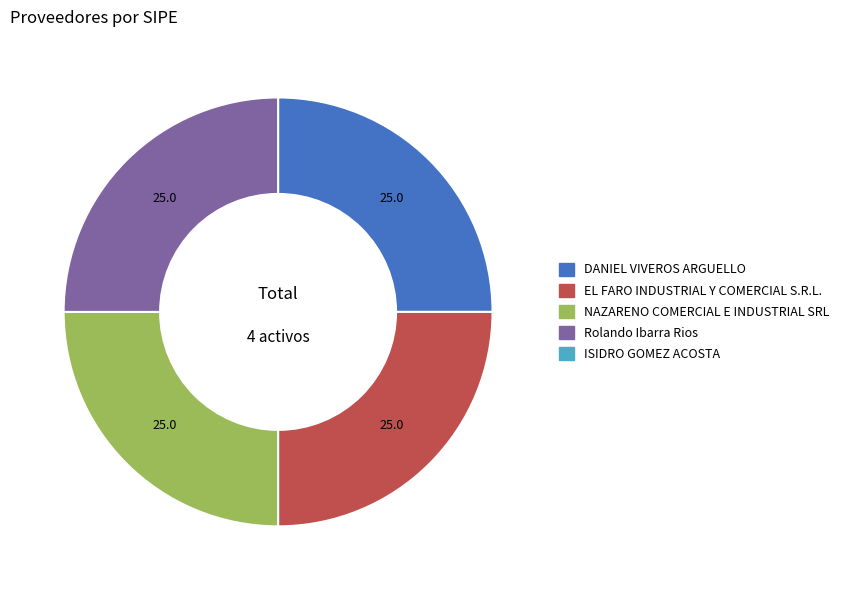

Is there any slice that represents more than half of the pie?

No